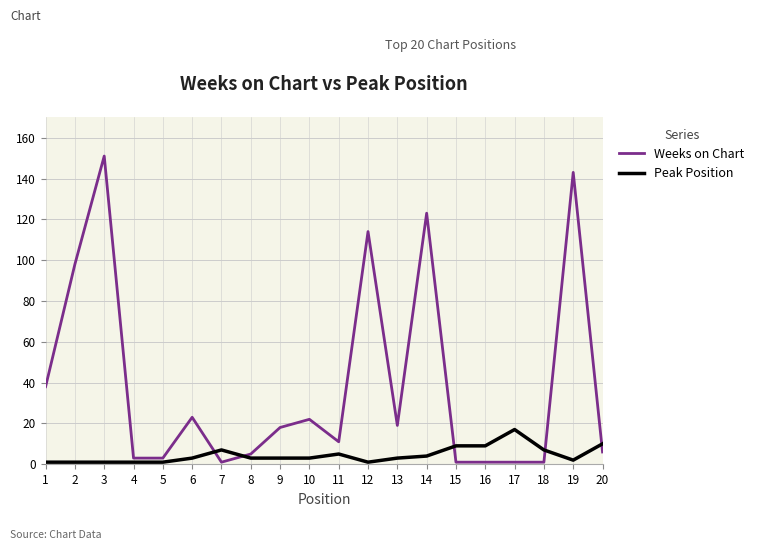

List the series in order of their overall mean, highest first.

Weeks on Chart, Peak Position